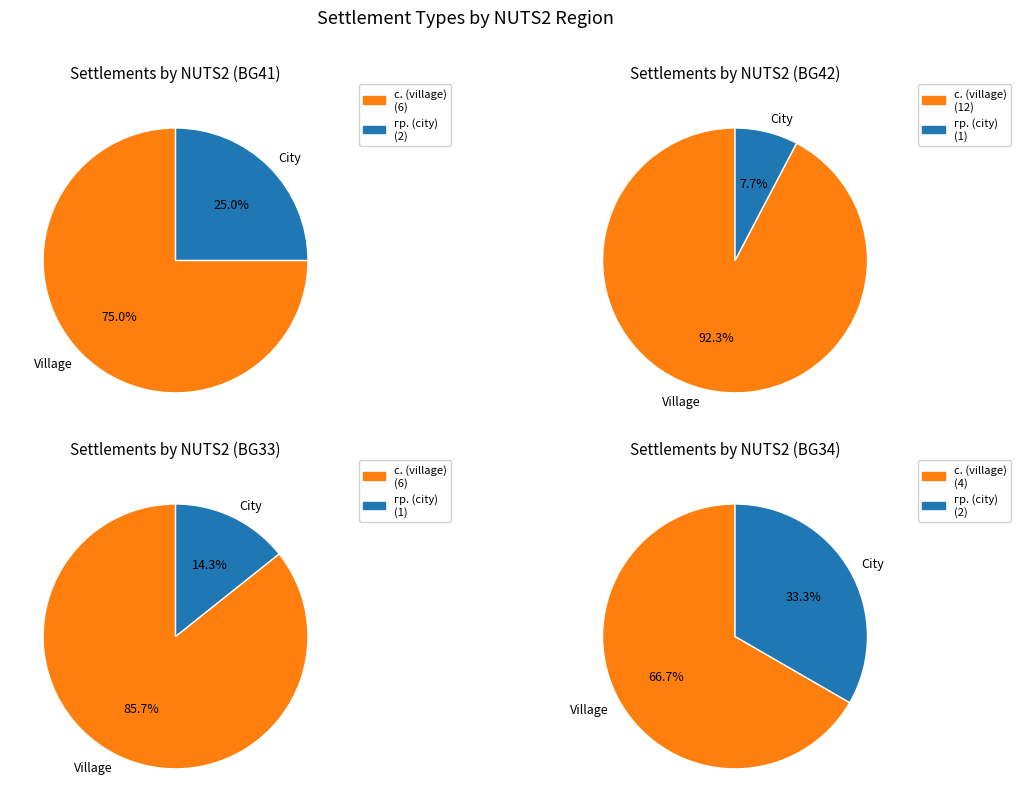

Count the number of slices in the pie.

4